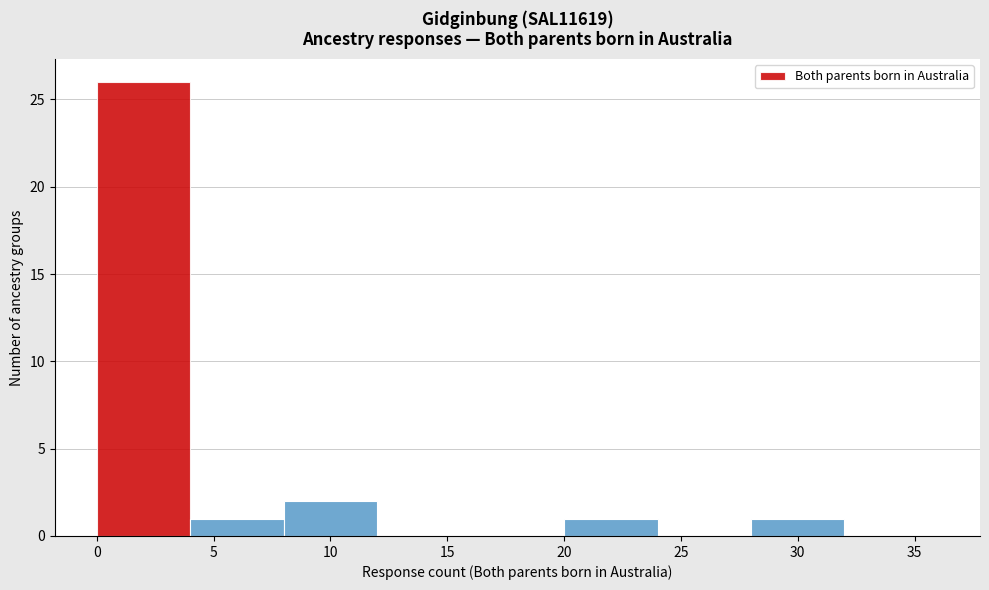

Reading left to right, transcribe this chart: for each bar, give the range it covers on the x-axis and its height. The values are not printed on the chart, so give them approximately, as read against the axis.

0 to 4: 26
4 to 8: 1
8 to 12: 2
12 to 16: 0
16 to 20: 0
20 to 24: 1
24 to 28: 0
28 to 32: 1
32 to 36: 0